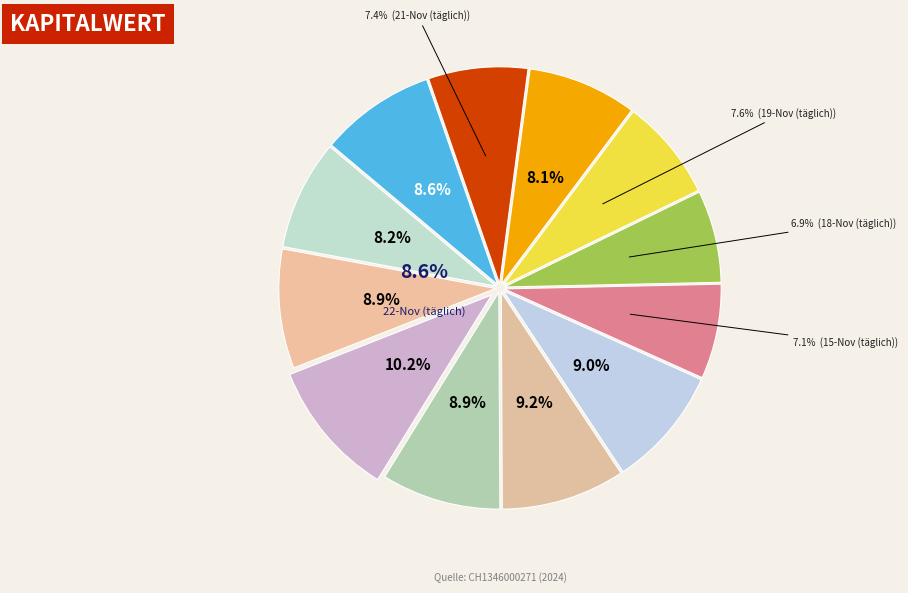

What is the ratio of the value at 2024-11-12 to the value at 2024-11-20?

1.1